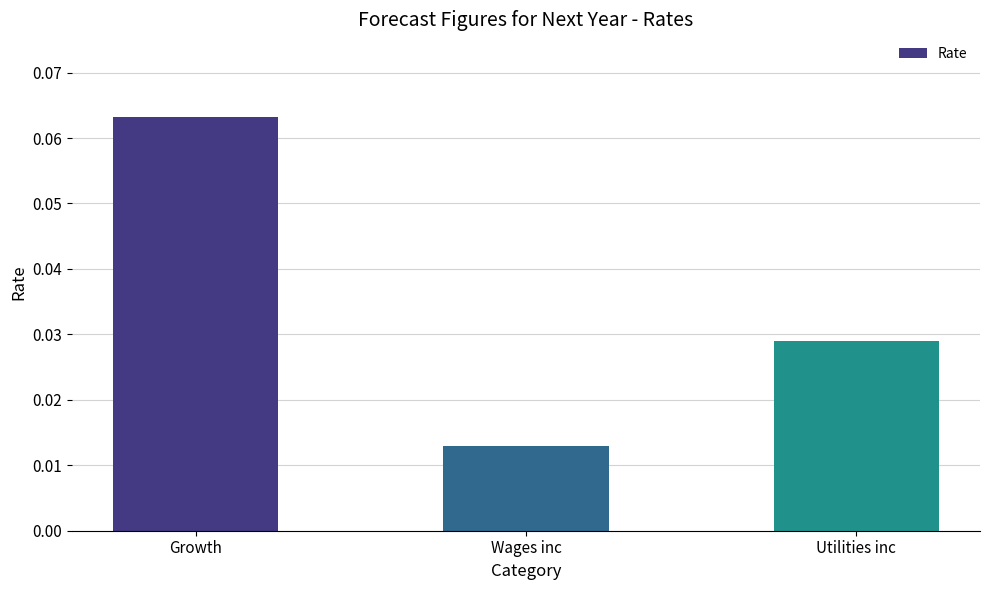

Which has a higher value, Wages inc or Growth?

Growth